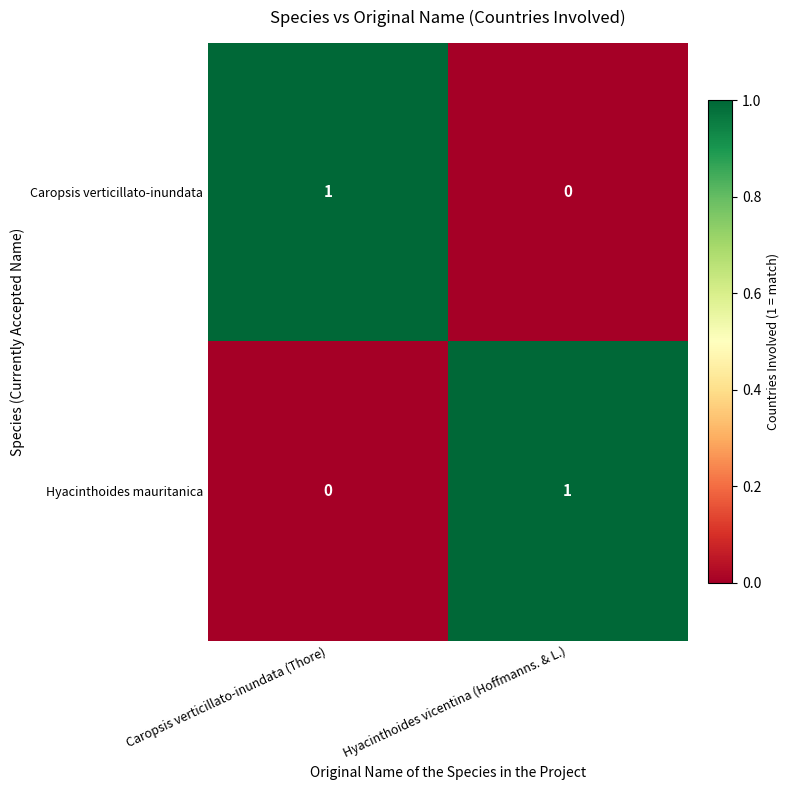

List the labels in order of Caropsis verticillato-inundata value, largest first.

Caropsis verticillato-inundata (Thore), Hyacinthoides vicentina (Hoffmanns. & L.)